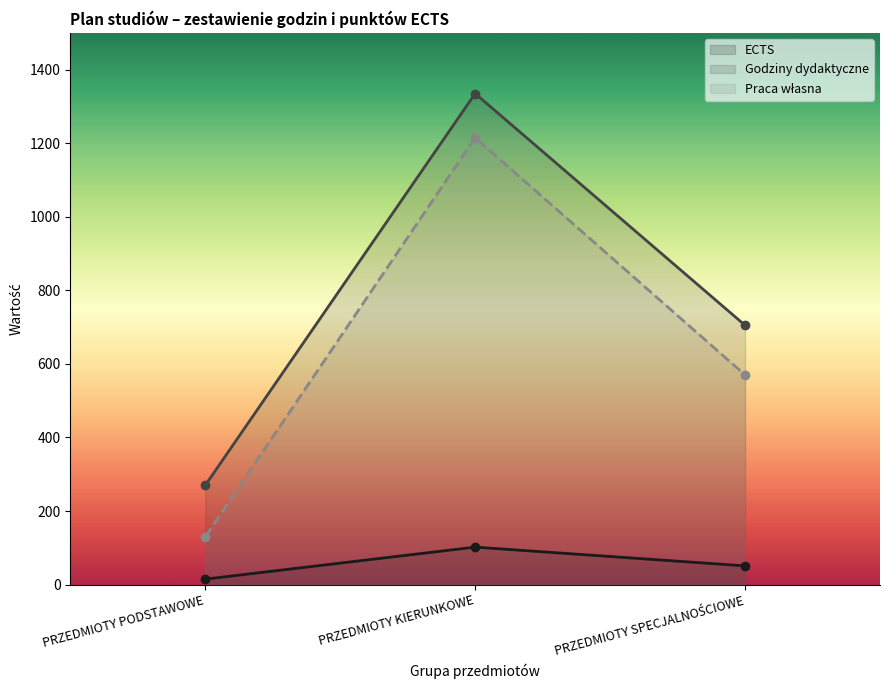

How many lines are shown in the chart?

3